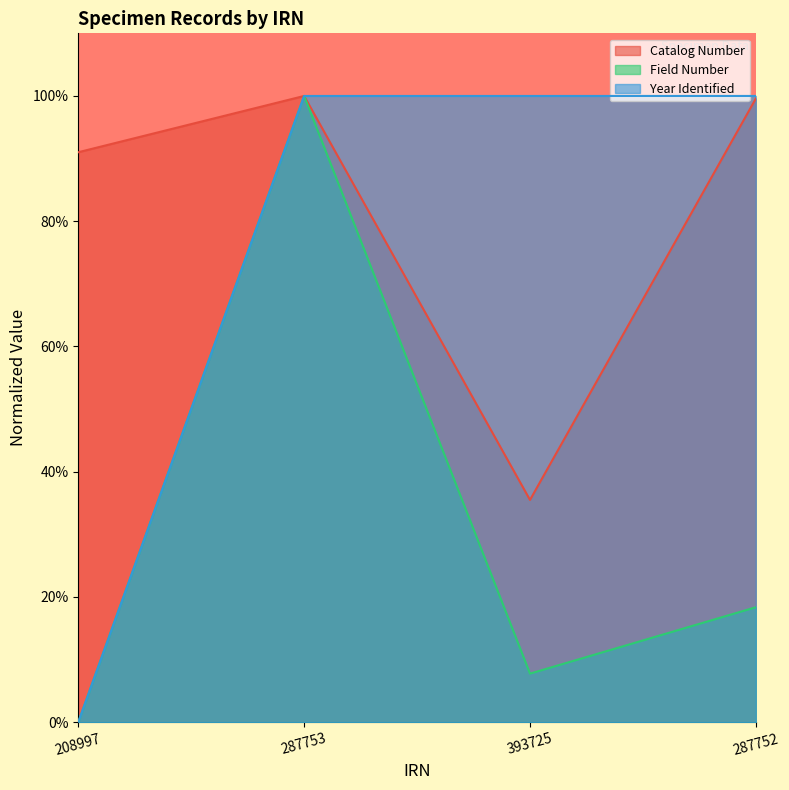

Which has a higher value, 287752 or 208997?

287752